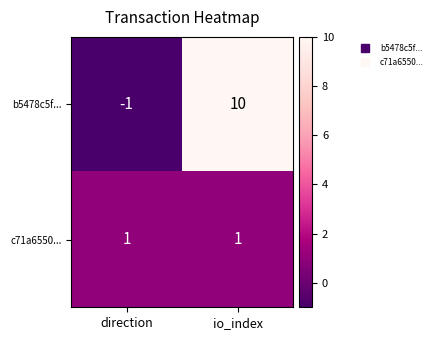

Rank the series by their average value, from highest to lowest.

b5478c5f..., c71a6550...